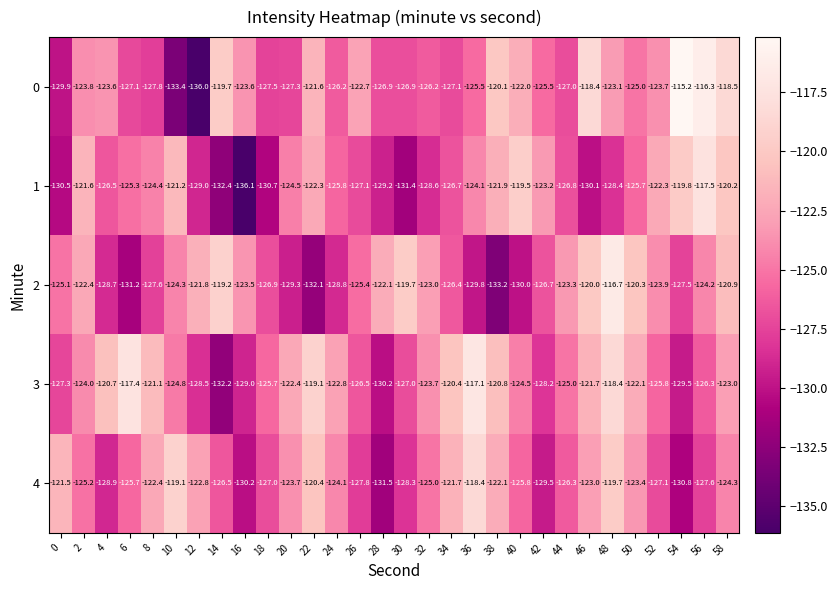

What is the approximate value of 3 at 54?

-129.5